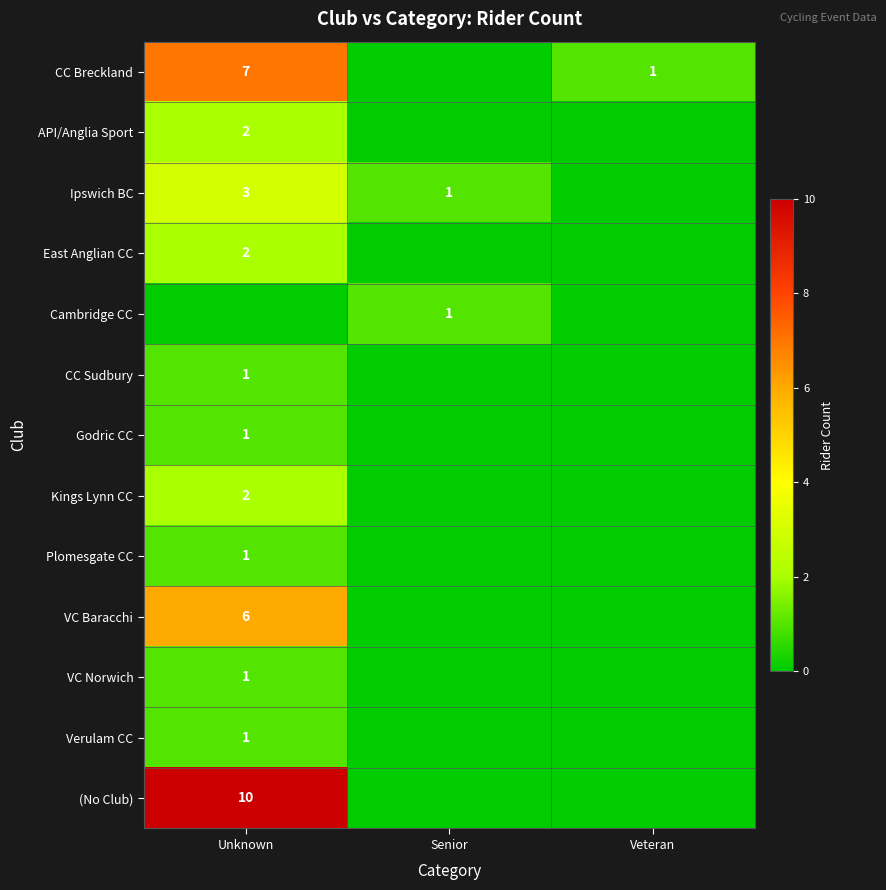

The value of East Anglian CC at Unknown is 2. True or false?

True